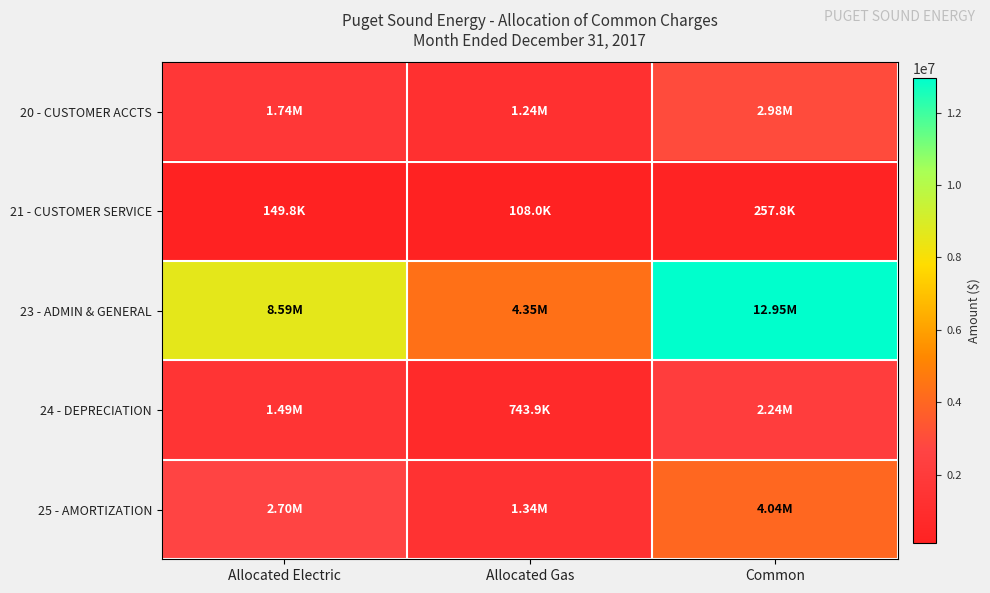

Rank the series at Allocated Electric from highest to lowest value.

23 - ADMIN & GENERAL, 25 - AMORTIZATION, 20 - CUSTOMER ACCTS, 24 - DEPRECIATION, 21 - CUSTOMER SERVICE